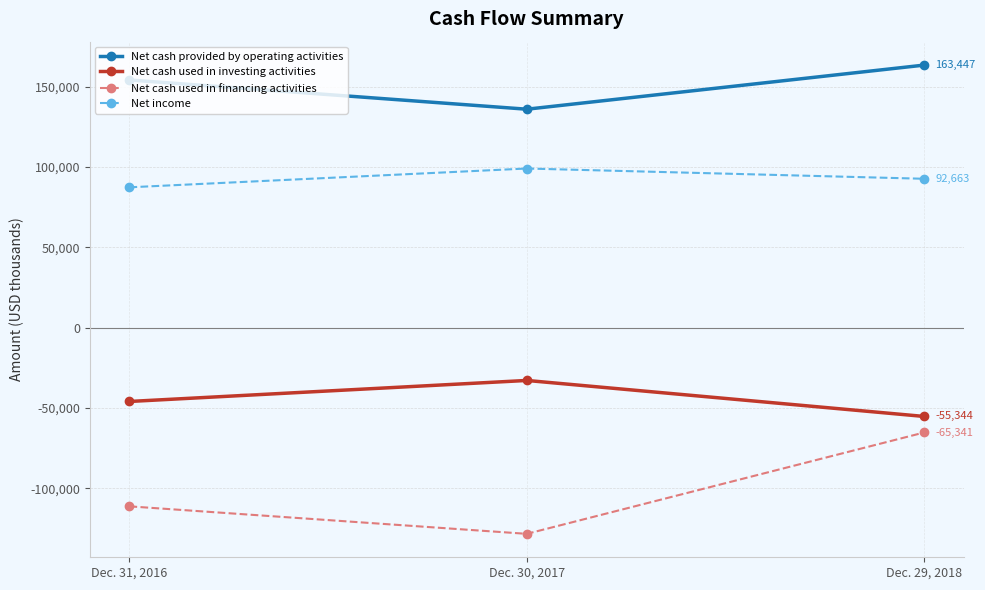

Reading left to right, list all the values displayed in this chart.

Net cash provided by operating activities: 154189	135982	163447
Net cash used in investing activities: -46018	-32929	-55344
Net cash used in financing activities: -111329	-128451	-65341
Net income: 87349	99049	92663